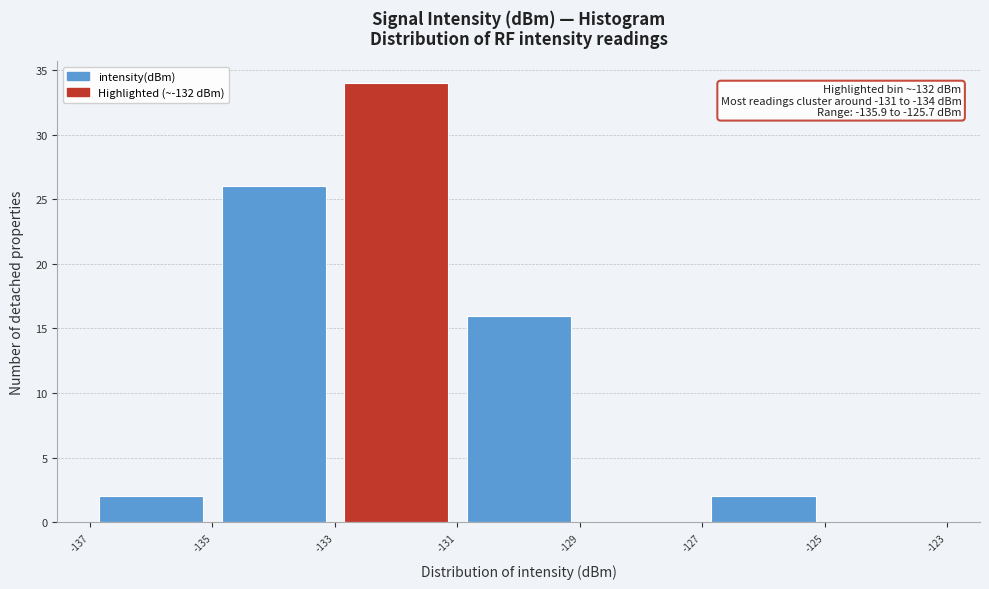

Which range on the x-axis has the tallest bar?

-133 to -131